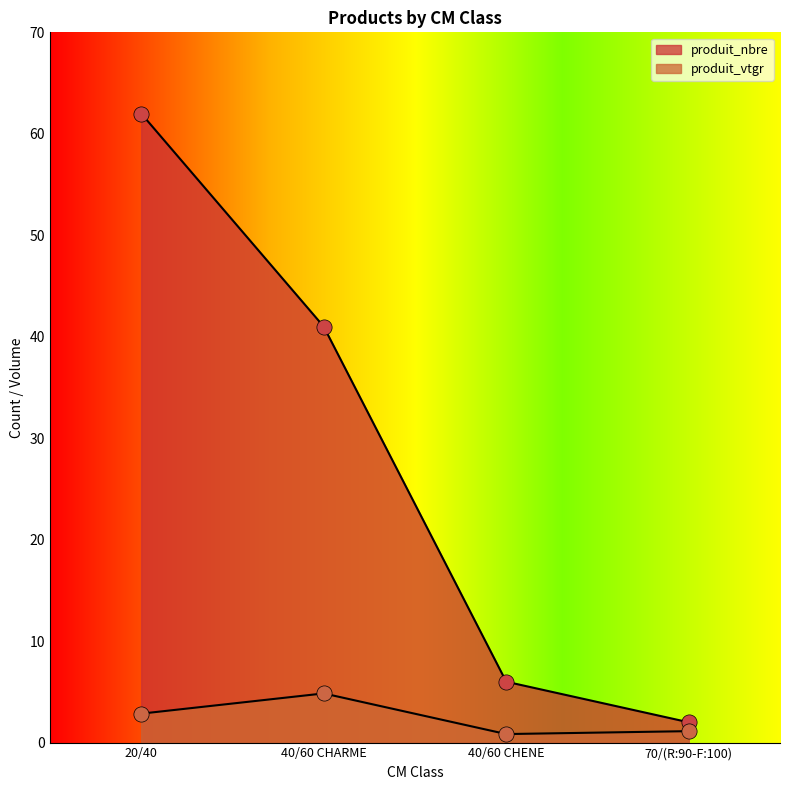

At how many categories does at least one series exceed 49?

1